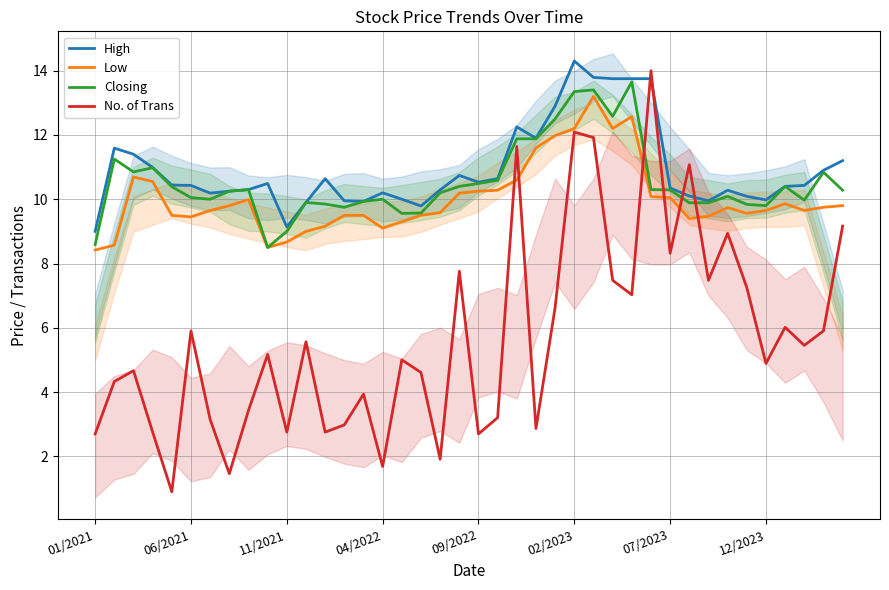

What position from the right is 33?

7